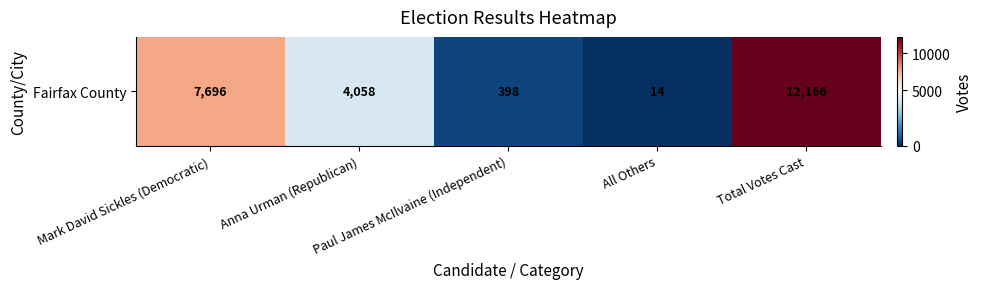

Rank the categories by value from lowest to highest.

All Others, Paul James McIlvaine (Independent), Anna Urman (Republican), Mark David Sickles (Democratic), Total Votes Cast